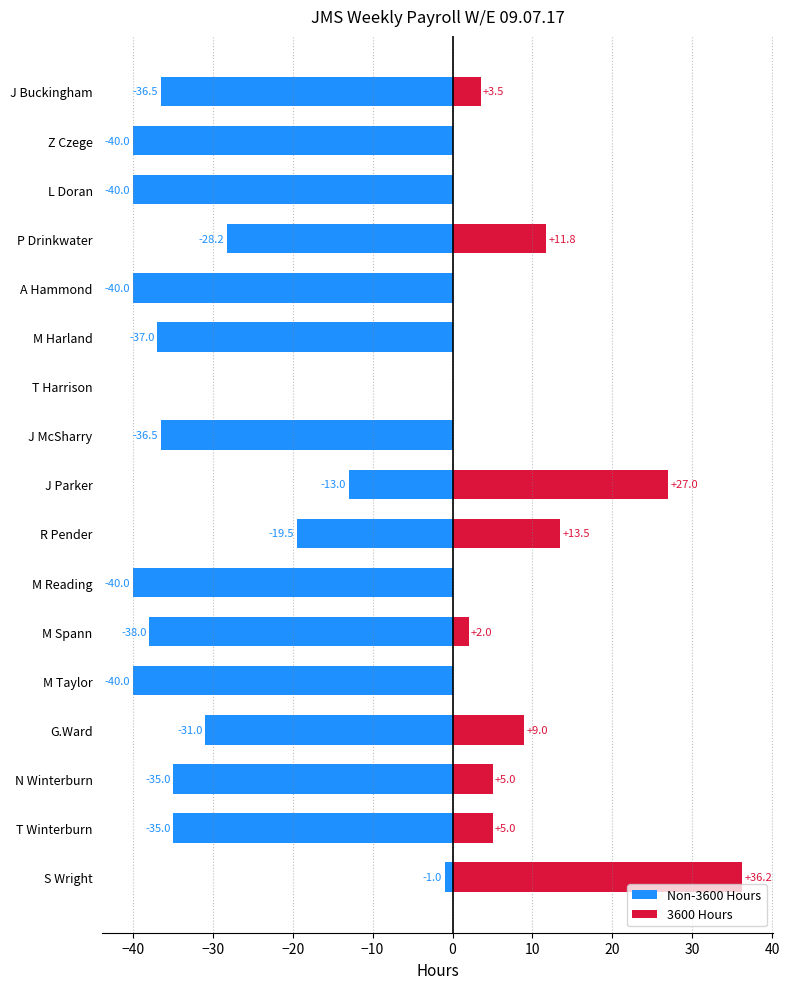

The Non-3600 Hours series shows -6.5 at J Parker. True or false?

False